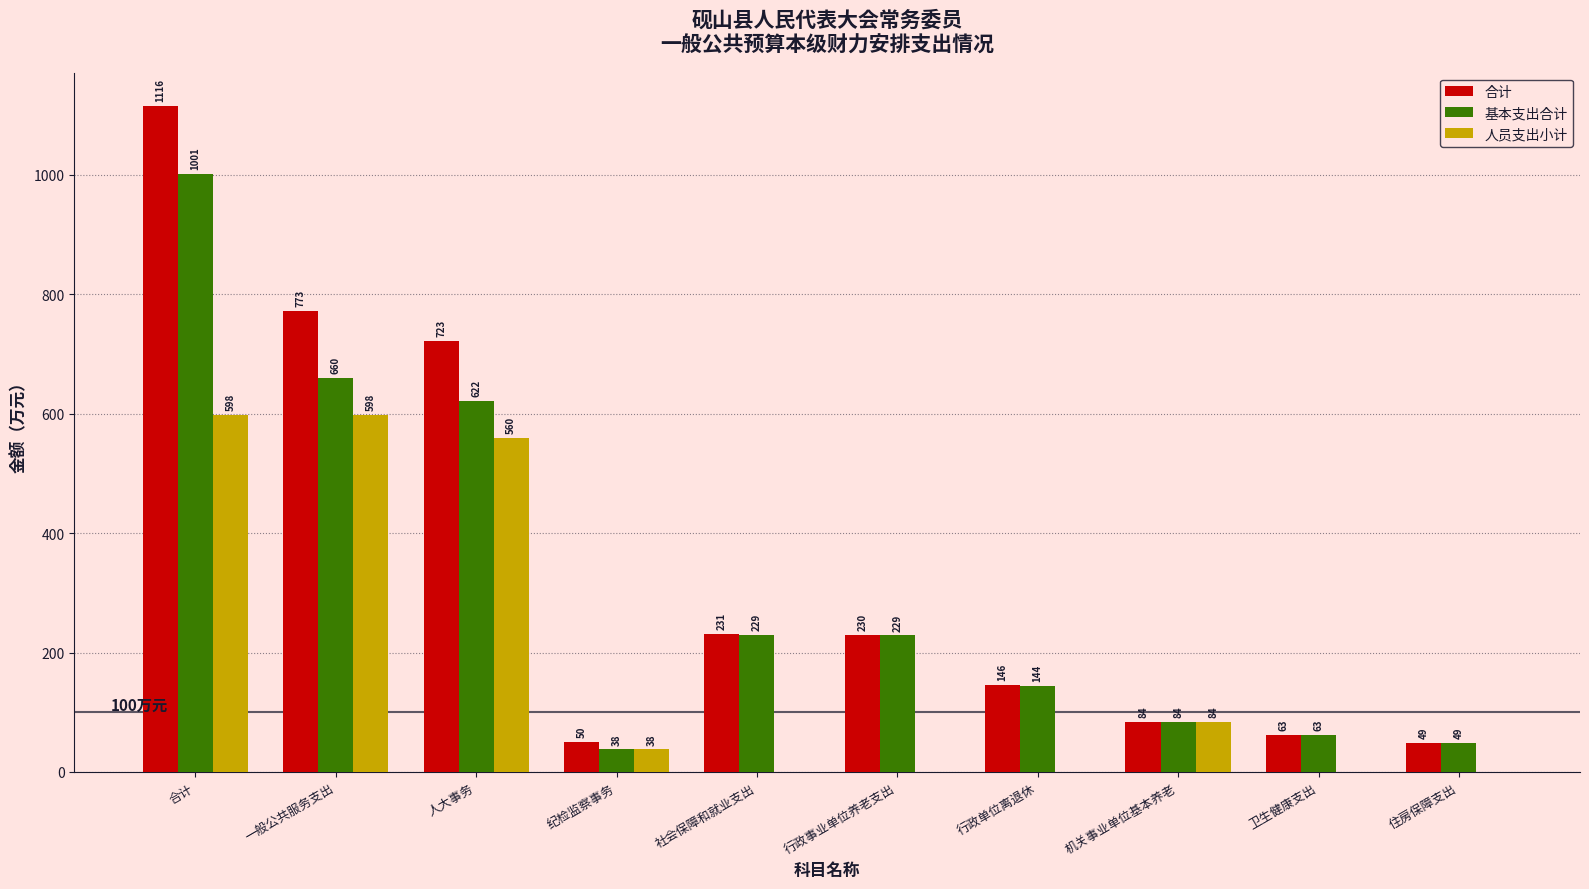

Which label corresponds to the largest value in the chart?

合计